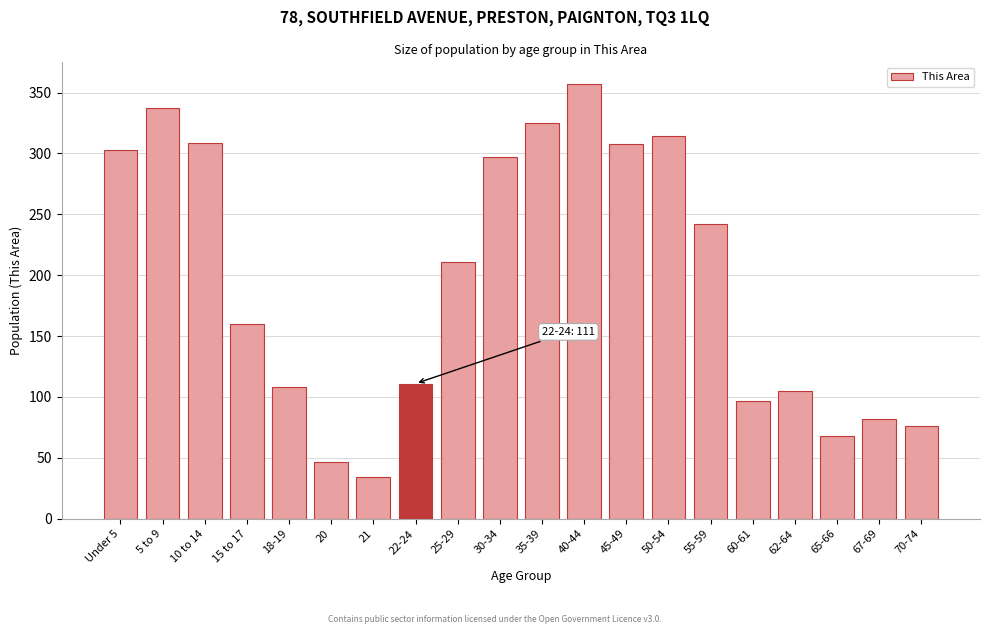

What is the approximate value at 60-61?

97